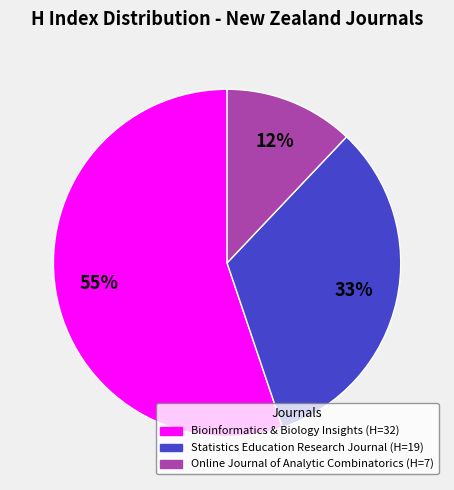

Is there a majority slice in this chart?

Yes